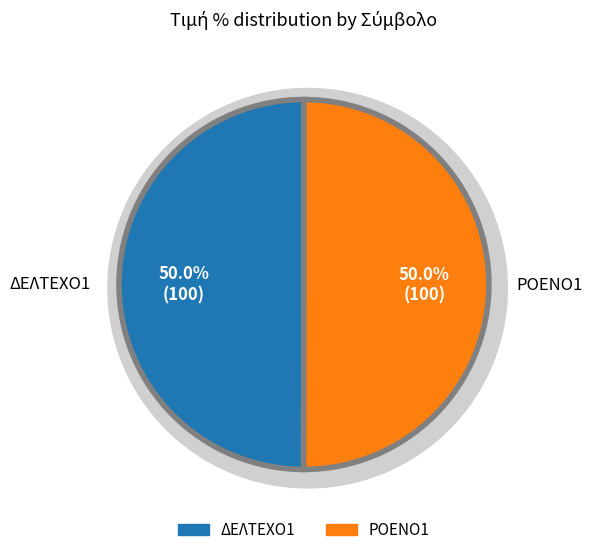

How many segments does this pie chart have?

2